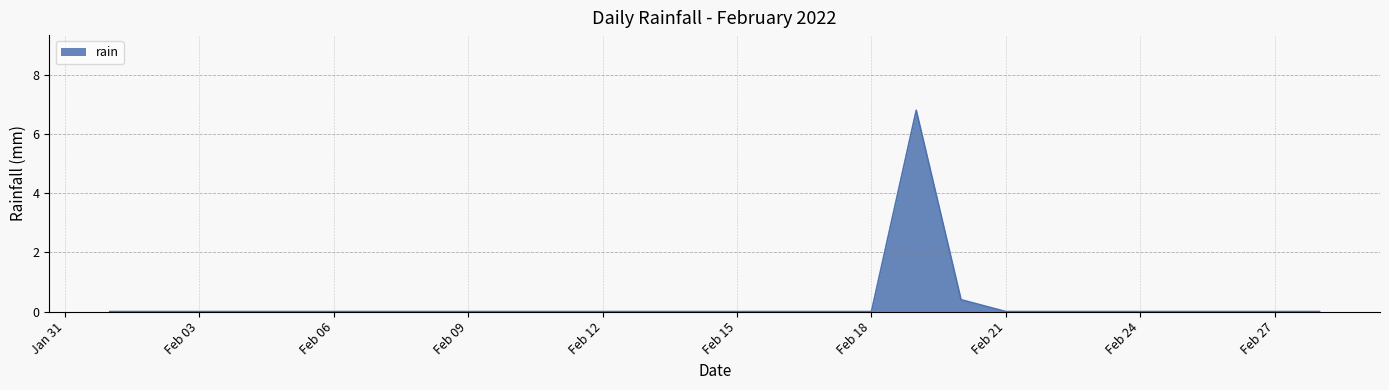

How many lines are shown in the chart?

1